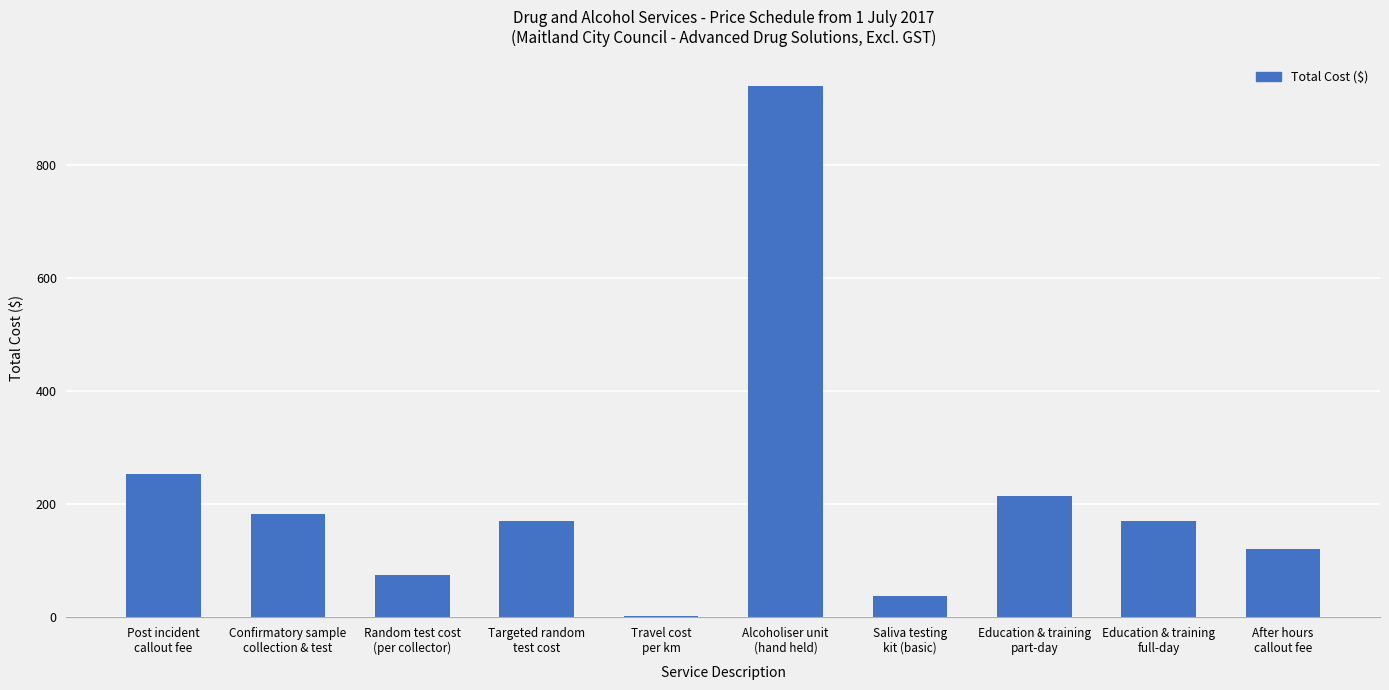

What is the greatest value displayed?

940.5